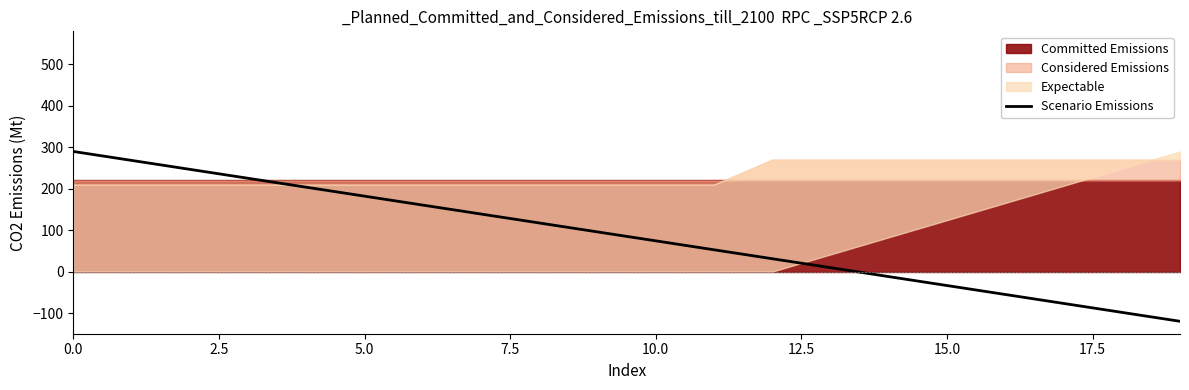

How many values are below 95?

10